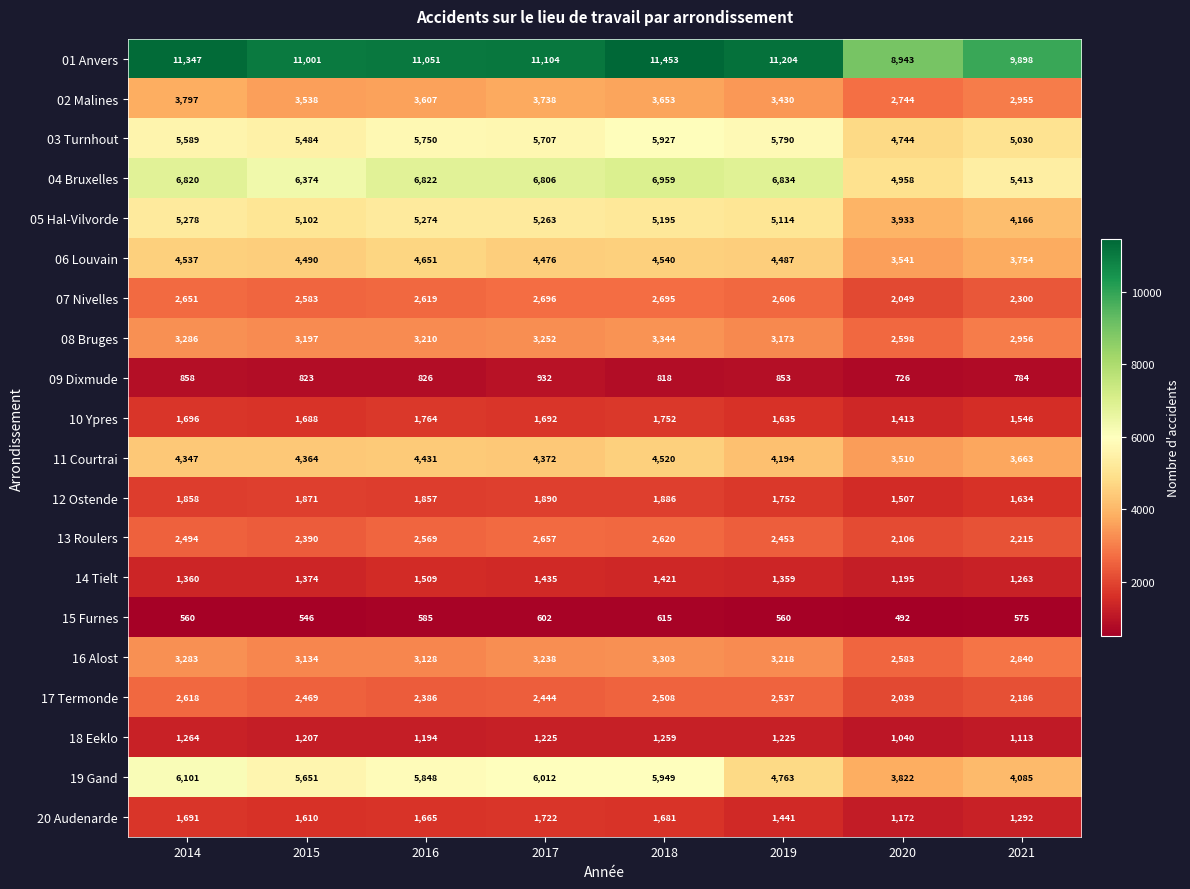

List the series in order of their peak value, highest first.

01 Anvers, 04 Bruxelles, 19 Gand, 03 Turnhout, 05 Hal-Vilvorde, 06 Louvain, 11 Courtrai, 02 Malines, 08 Bruges, 16 Alost, 07 Nivelles, 13 Roulers, 17 Termonde, 12 Ostende, 10 Ypres, 20 Audenarde, 14 Tielt, 18 Eeklo, 09 Dixmude, 15 Furnes